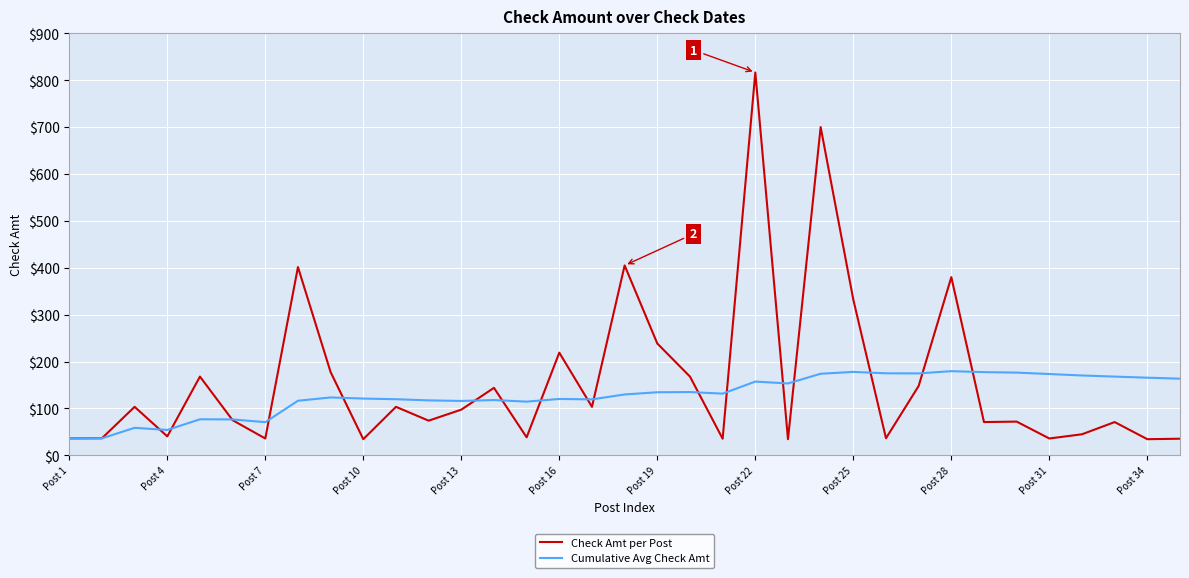

Which series has the widest spread of values?

Check Amt per Post